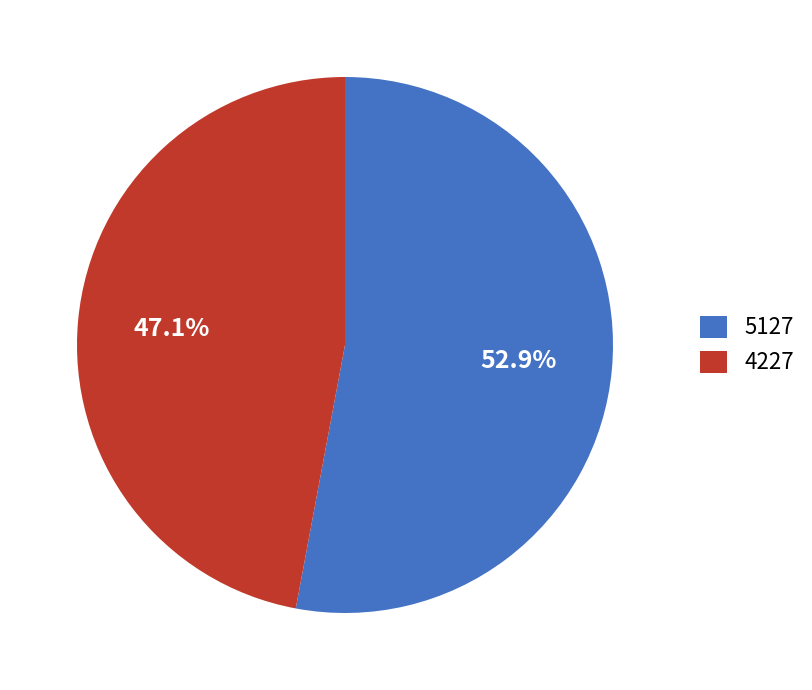

Do 5127 and 4227 together represent more than half of the pie?

Yes